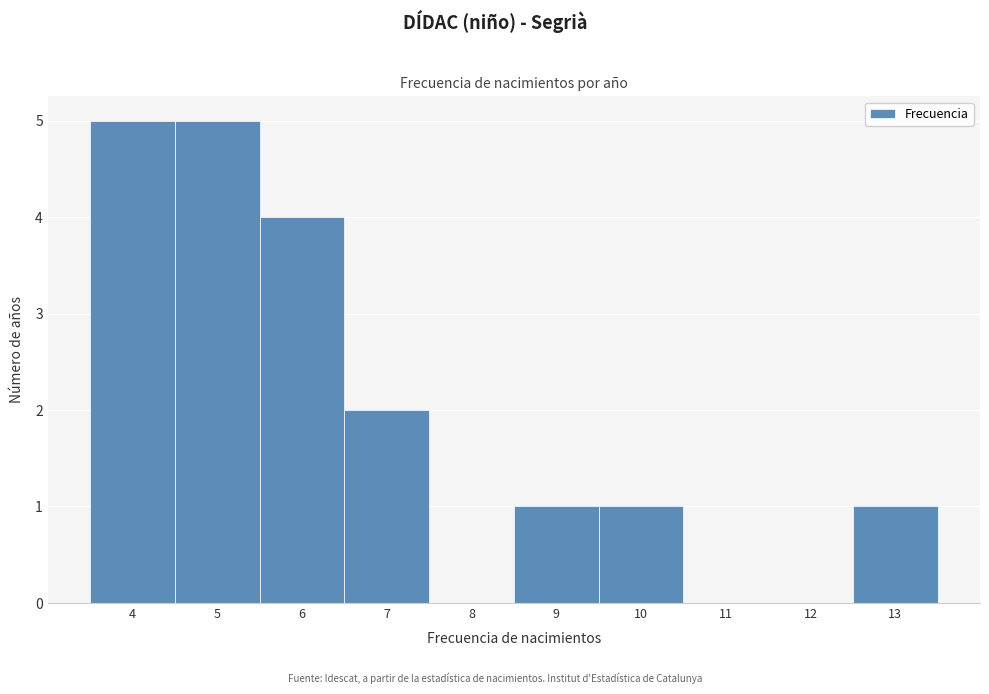

Reading left to right, extract all data points from this chart.

4=5	5=5	6=4	7=2	8=0	9=1	10=1	11=0	12=0	13=1